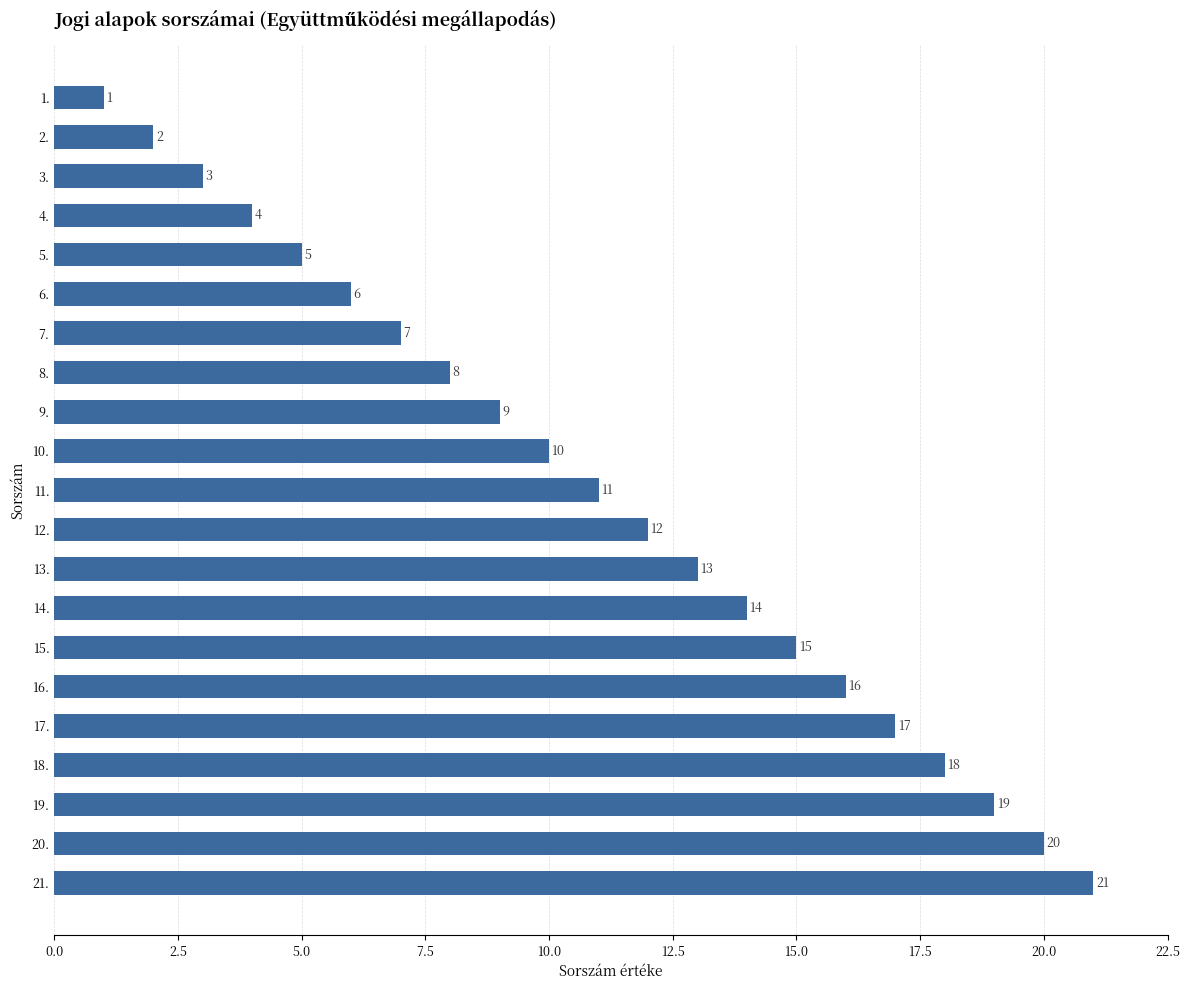

Rank the categories by value from highest to lowest.

21., 20., 19., 18., 17., 16., 15., 14., 13., 12., 11., 10., 9., 8., 7., 6., 5., 4., 3., 2., 1.